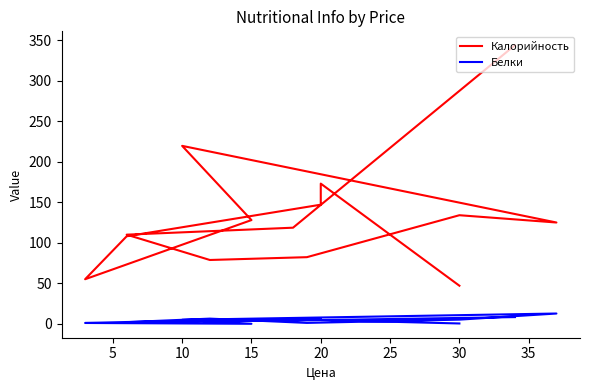

Is the value of Калорийность at 9 greater than the value of Белки at 11?

Yes